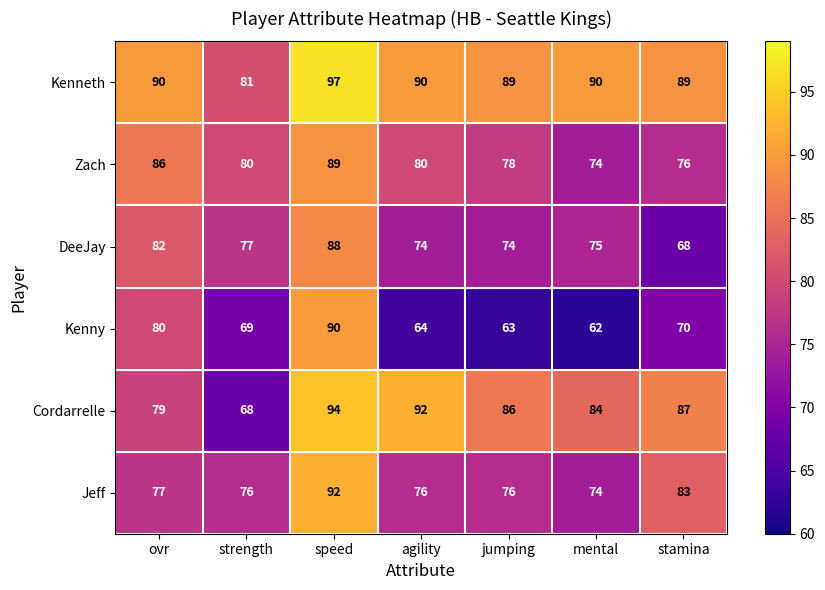

What is the difference between the second highest and minimum values in the Jeff series?

9